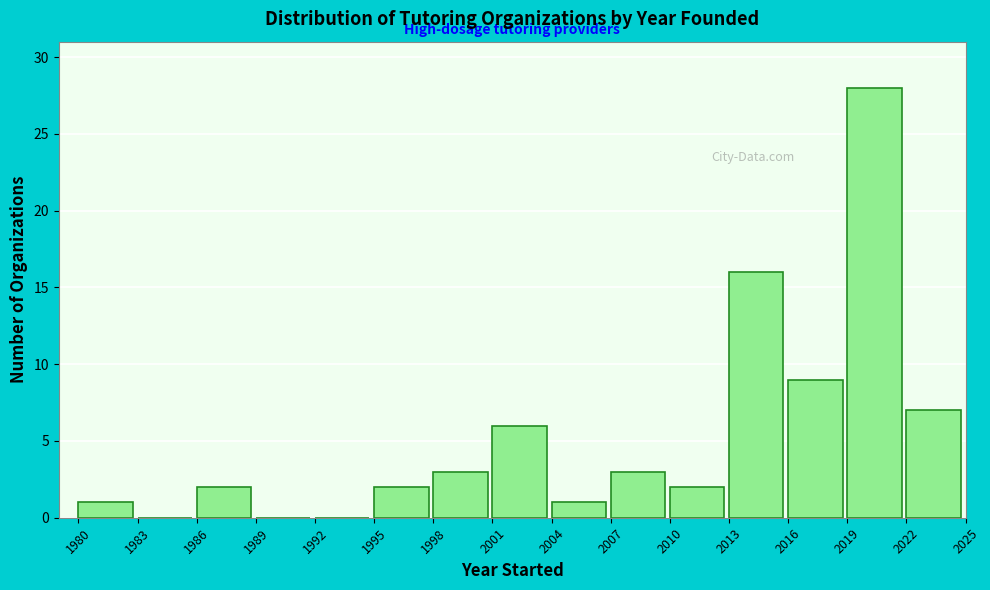

Reading left to right, transcribe this chart: for each bar, give the range it covers on the x-axis and its height. The values are not printed on the chart, so give them approximately, as read against the axis.

1980 to 1983: 1
1983 to 1986: 0
1986 to 1989: 2
1989 to 1992: 0
1992 to 1995: 0
1995 to 1998: 2
1998 to 2001: 3
2001 to 2004: 6
2004 to 2007: 1
2007 to 2010: 3
2010 to 2013: 2
2013 to 2016: 16
2016 to 2019: 9
2019 to 2022: 28
2022 to 2025: 7